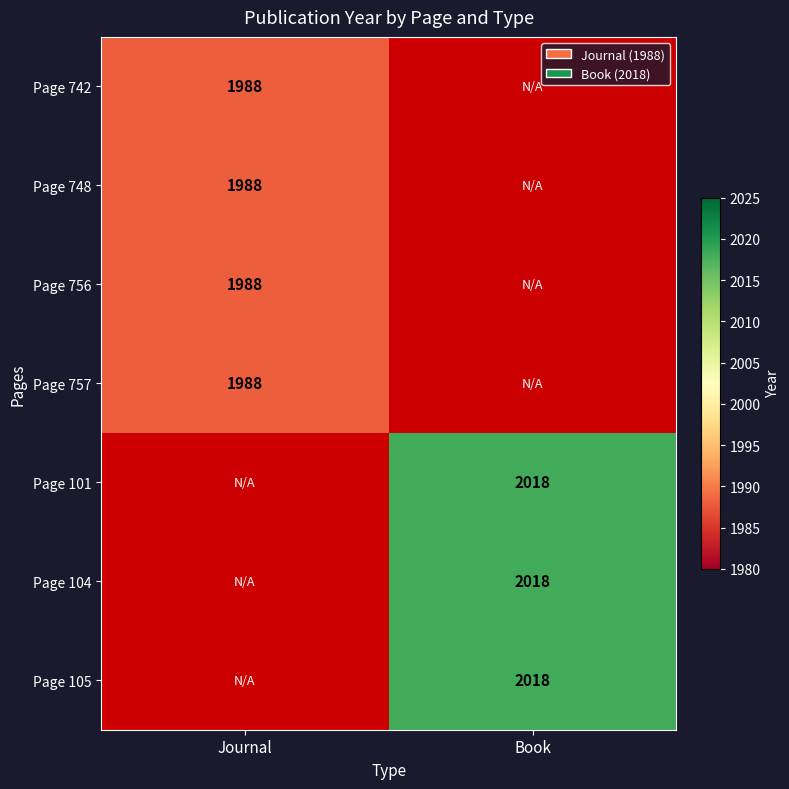

Is the value of Page 104 at Book greater than the value of Page 757 at Journal?

Yes